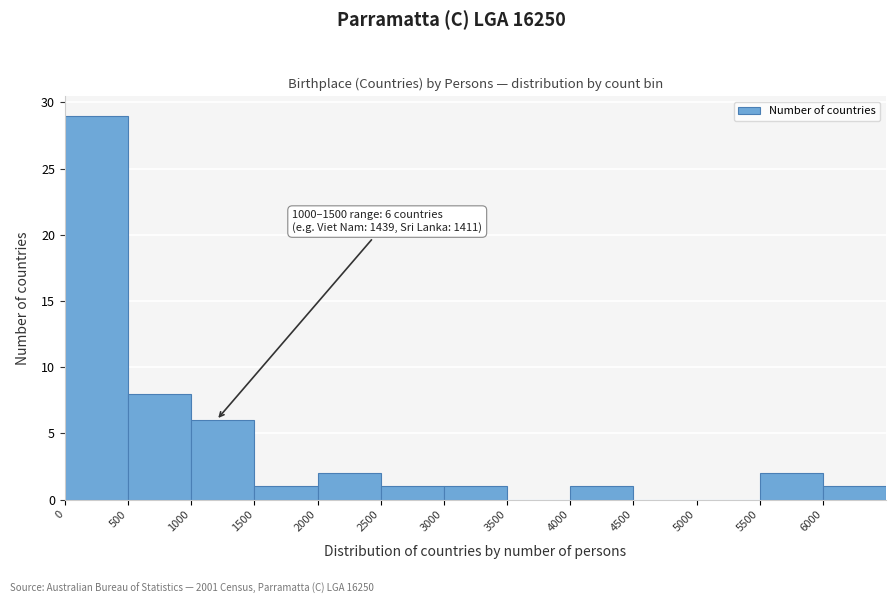

Over which range of the x-axis is the bar tallest?

0 to 500